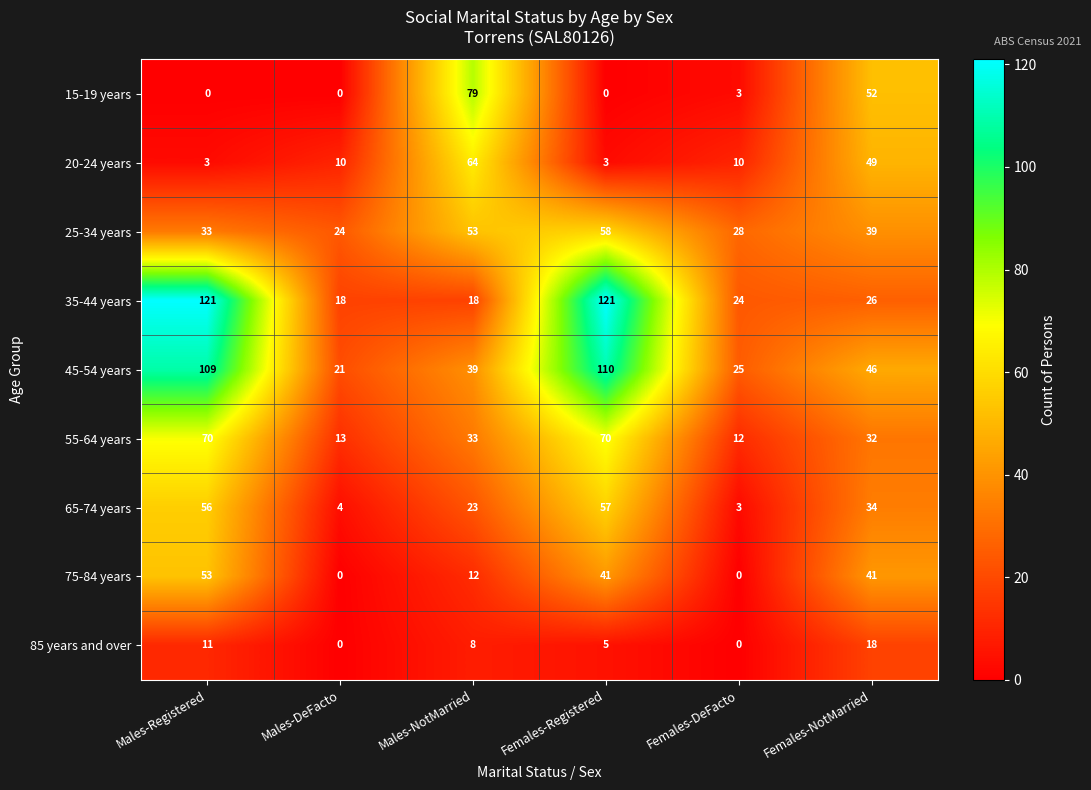

At Females-Registered, list the series in order from largest to smallest.

35-44 years, 45-54 years, 55-64 years, 25-34 years, 65-74 years, 75-84 years, 85 years and over, 20-24 years, 15-19 years